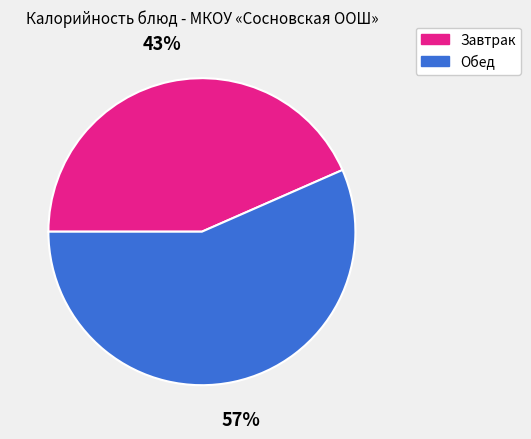

To the nearest percent, what is the average slice percentage?

50%